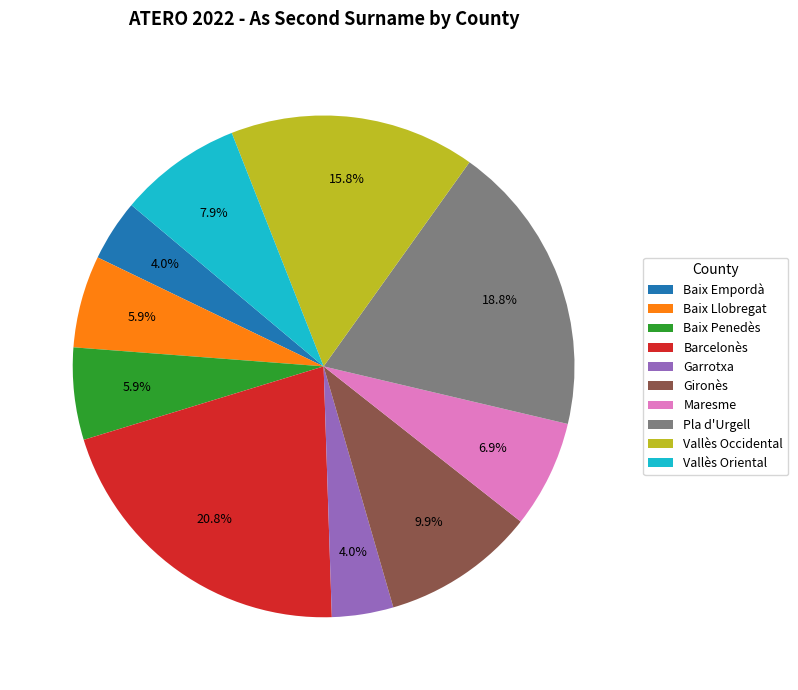

What is the largest slice in the pie chart?

Barcelonès